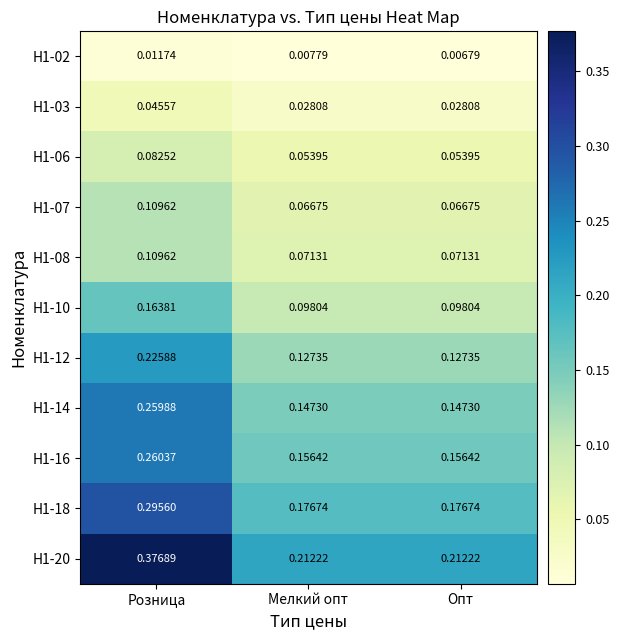

How many series are shown in this chart?

11